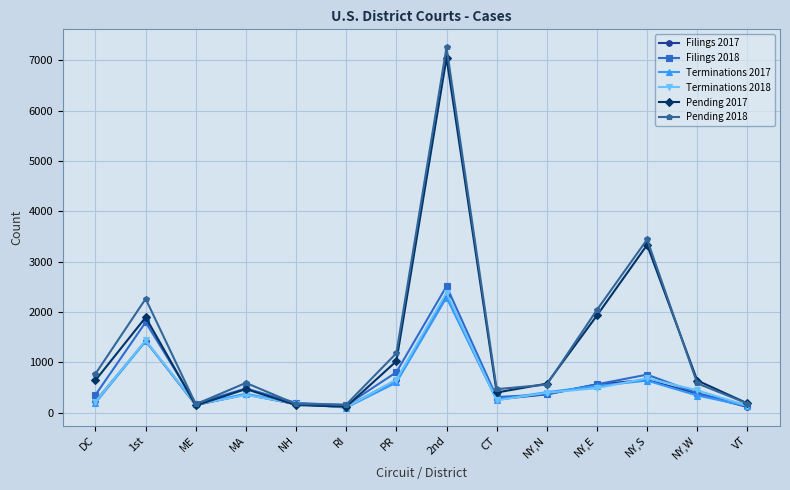

At which label does Terminations 2018 first exceed 394?

1st